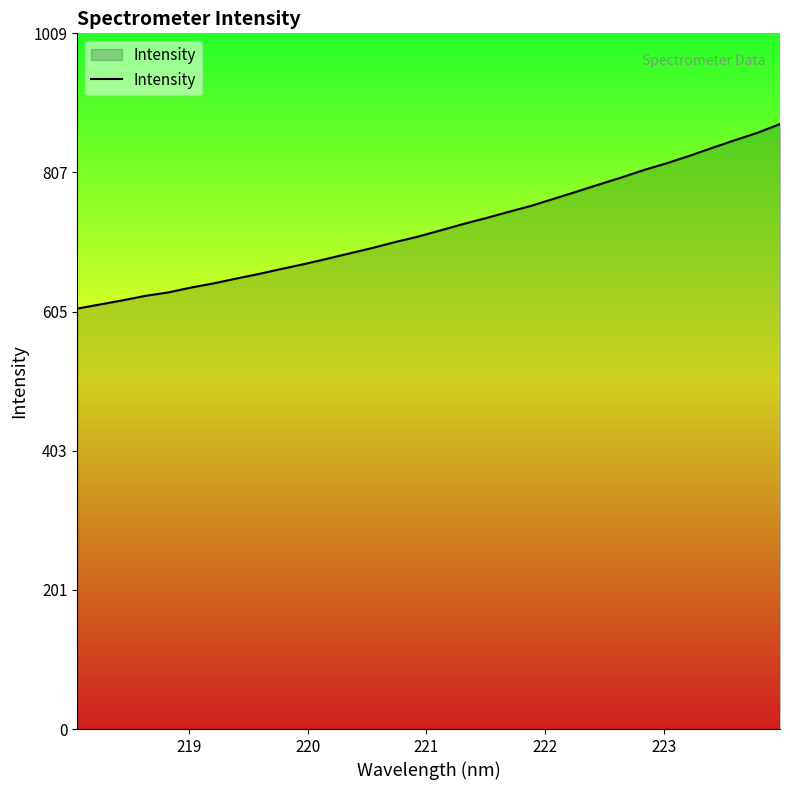

What is the maximum value shown in the chart?

877.5